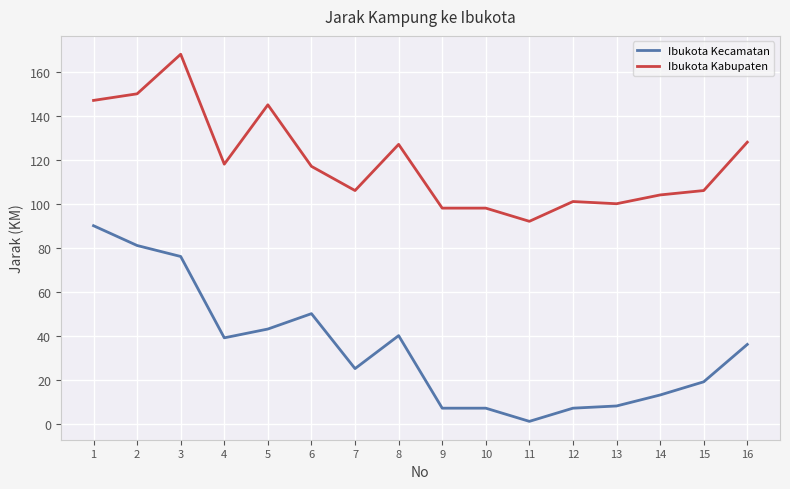

Rank the series by their maximum value, from lowest to highest.

Ibukota Kecamatan, Ibukota Kabupaten